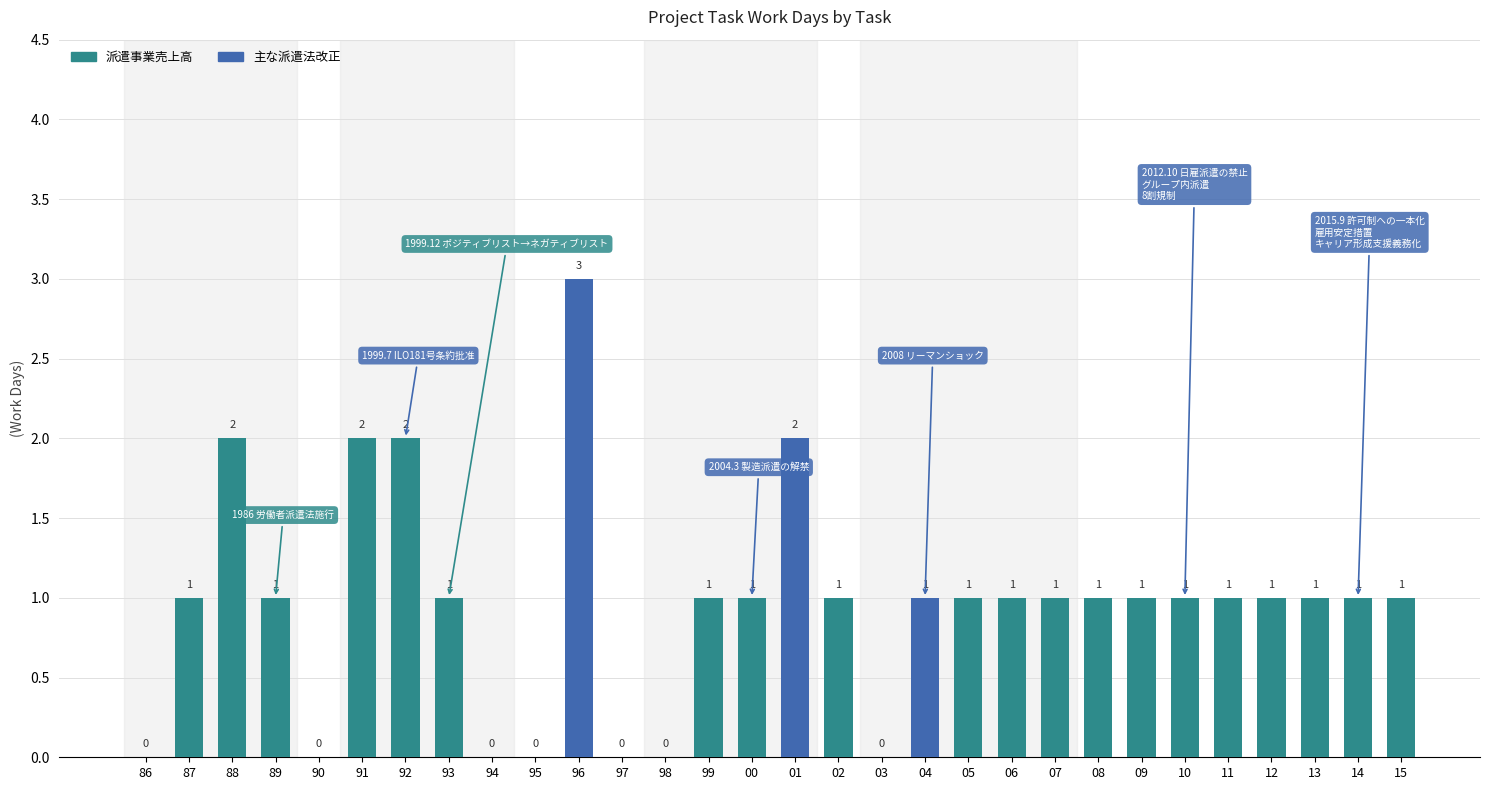

Which has a higher value, 97 or 08?

08